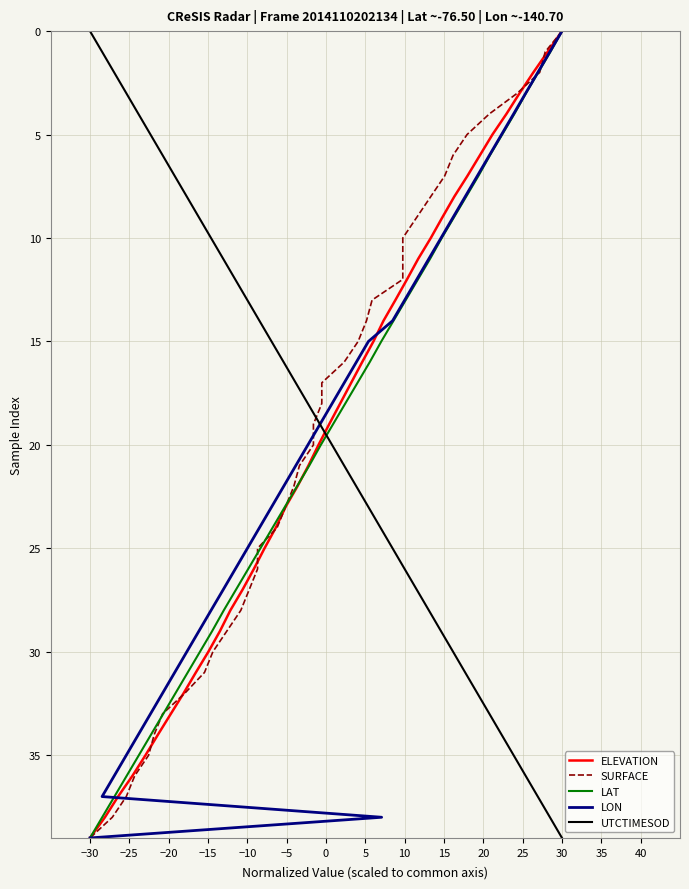

Does the chart display data point markers on the line(s)?

No